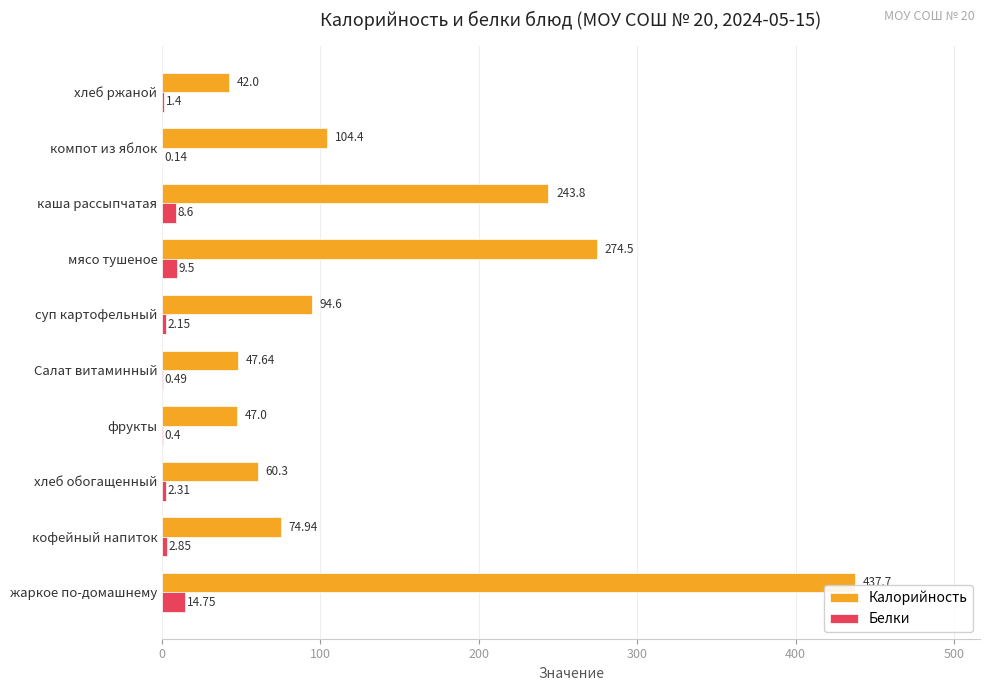

At which label is Калорийность closest to 239?

каша рассыпчатая